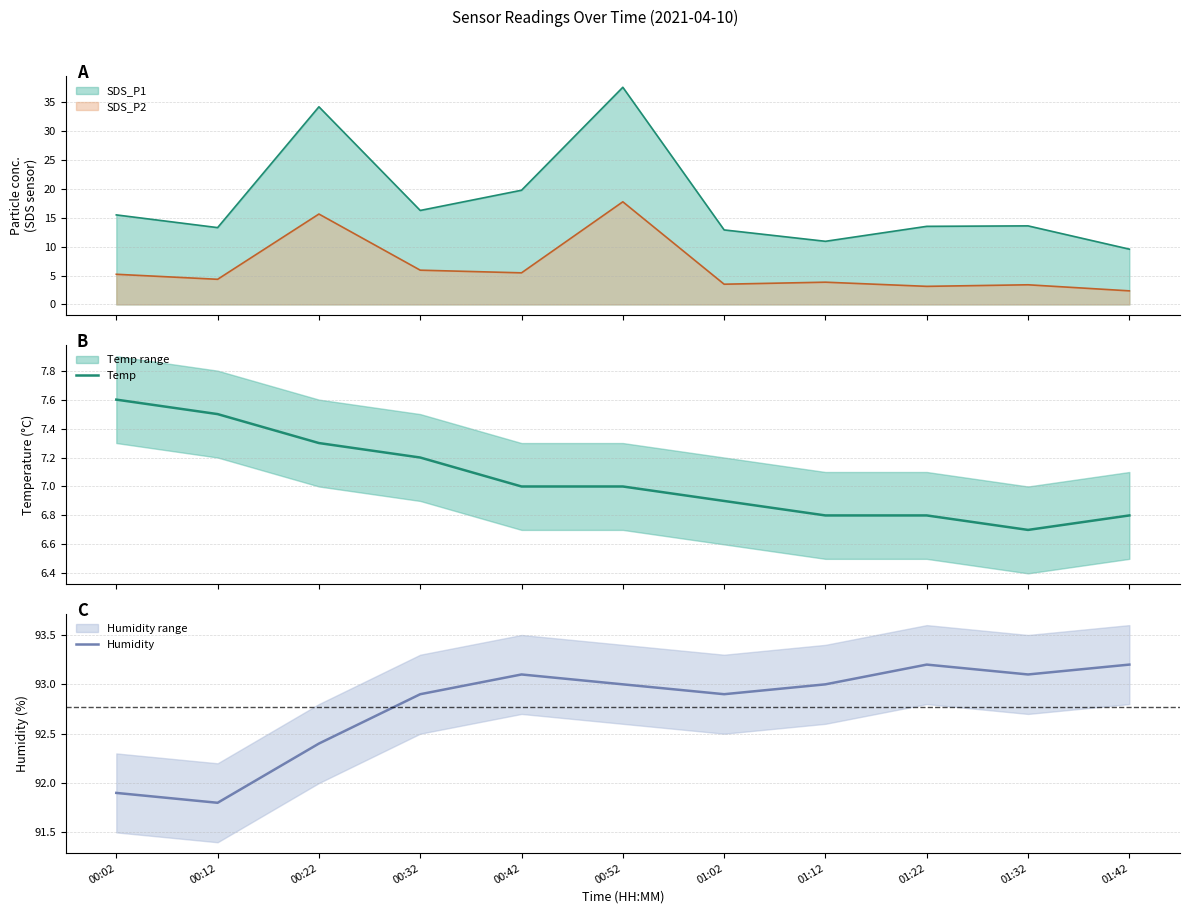

At which label is Humidity closest to 92?

00:02